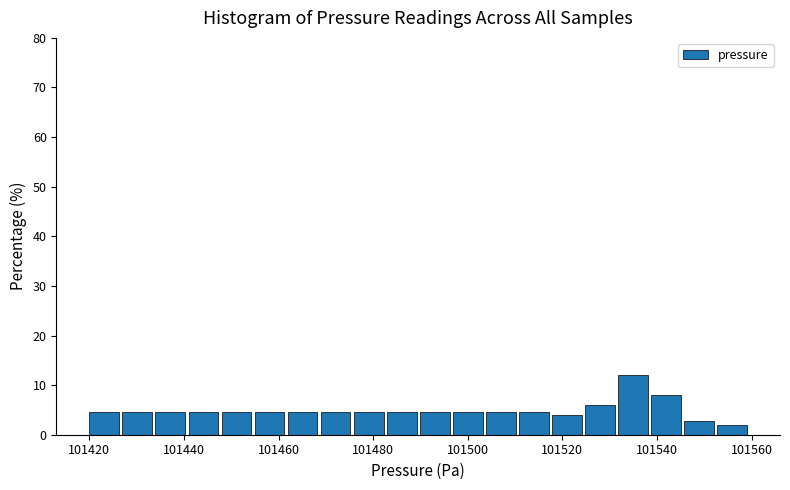

Around what value on the x-axis is the tallest bar? Give the approximate position of its centre, as read against the axis.

101534